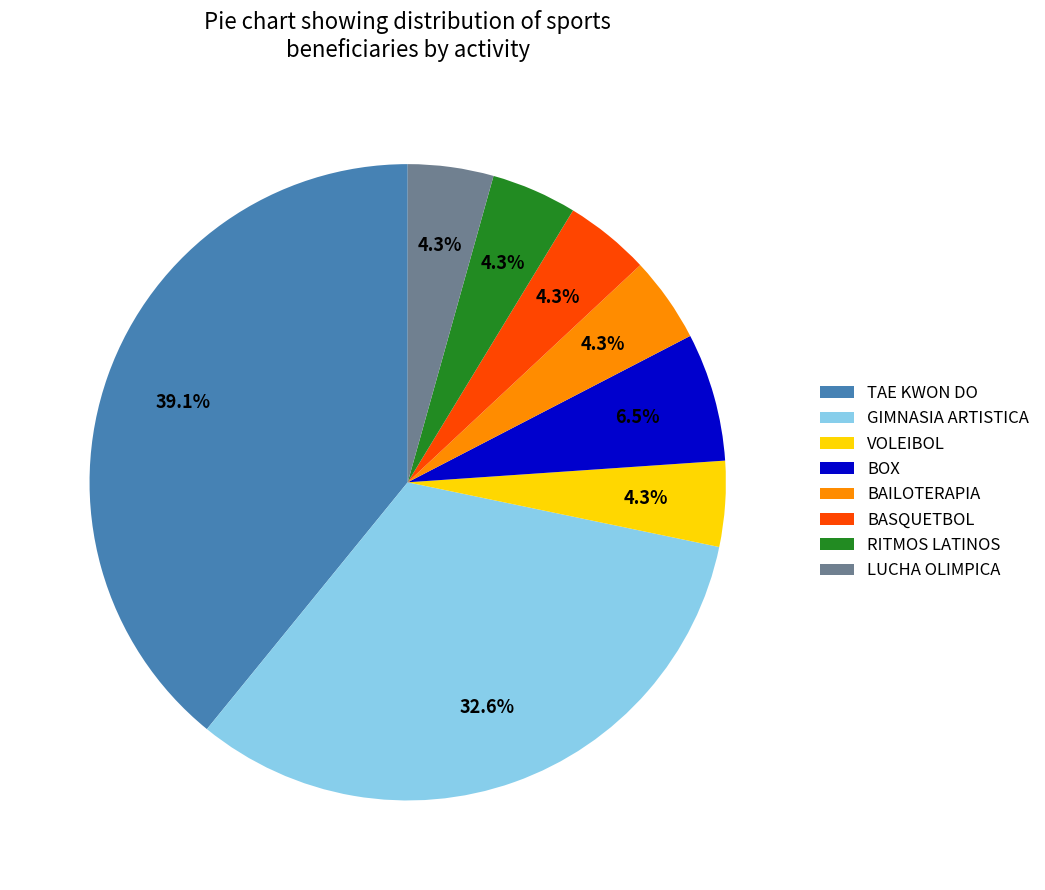

What is the largest slice in the pie chart?

TAE KWON DO